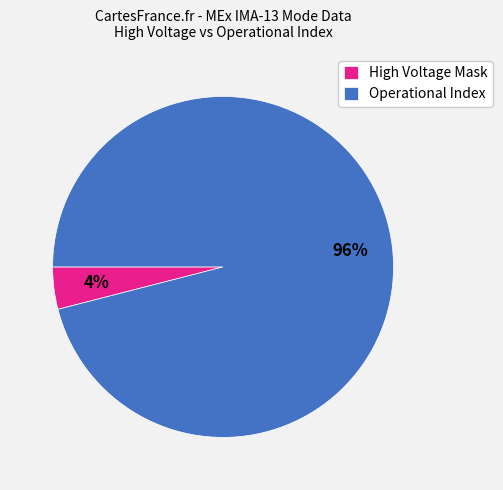

What is the majority slice?

Operational Index